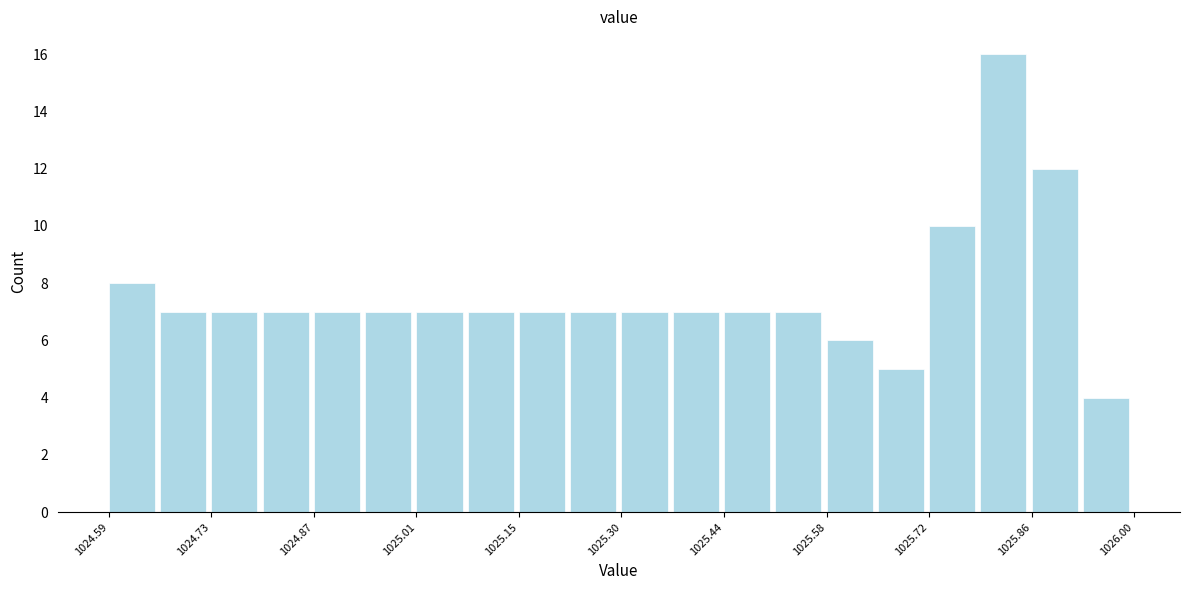

Read against the x-axis, roughly where is the centre of the tallest bar?

1025.82